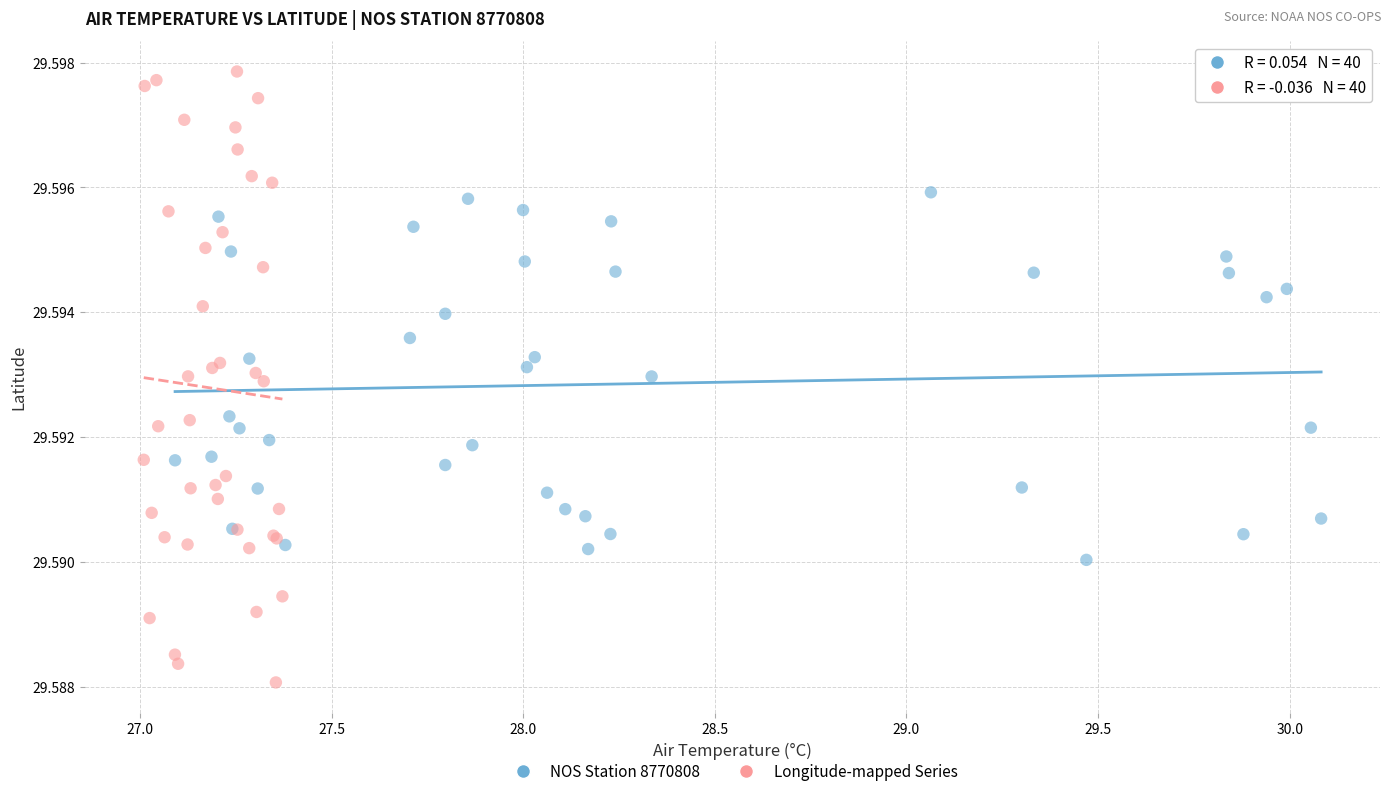

What are all the series names shown in the legend?

NOS Station 8770808, Longitude-mapped Series